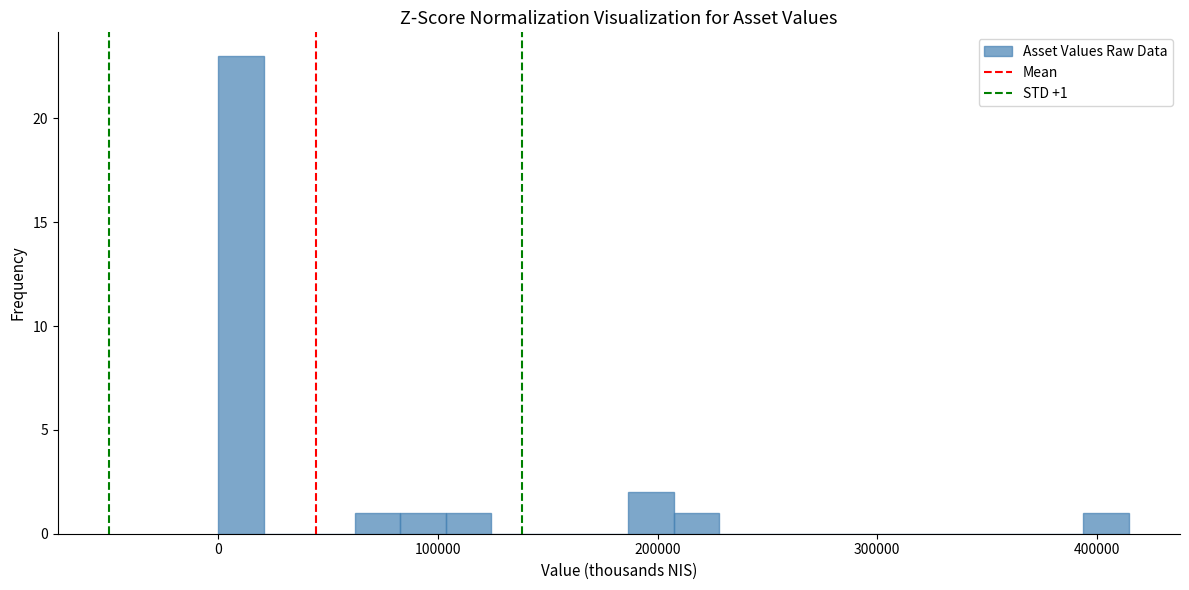

Around what value on the x-axis is the tallest bar? Give the approximate position of its centre, as read against the axis.

10000